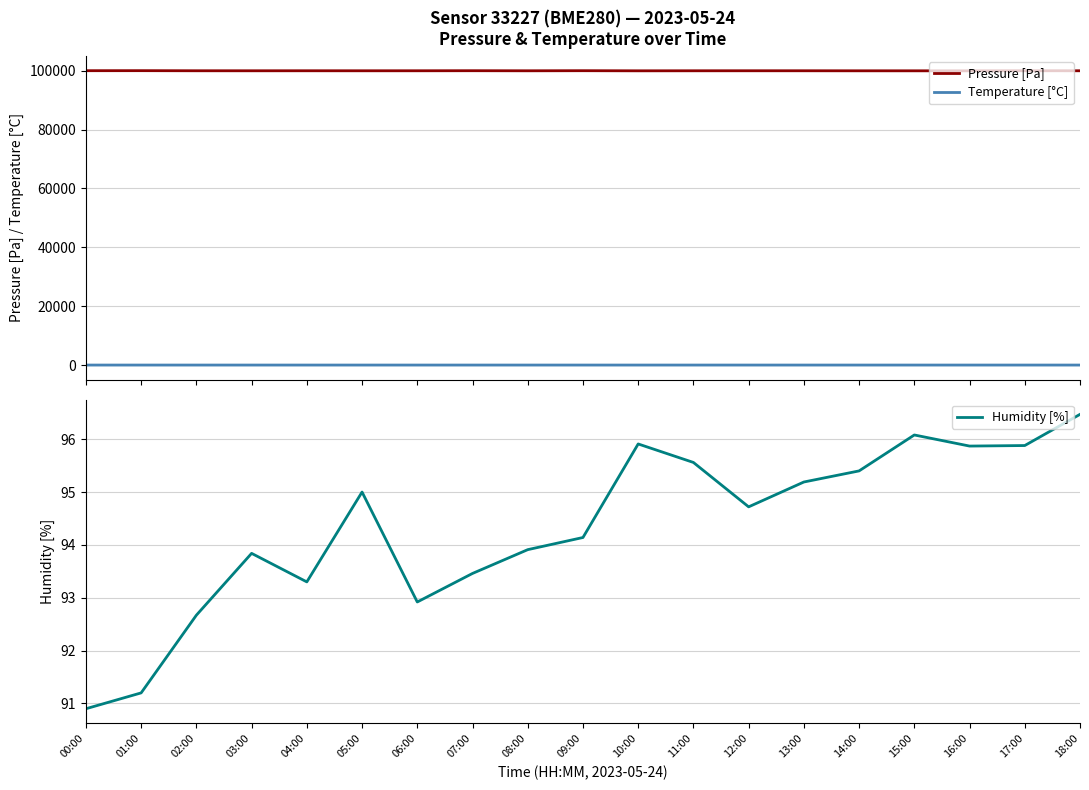

True or false: Pressure [Pa] and Humidity [%] intersect in this chart.

False